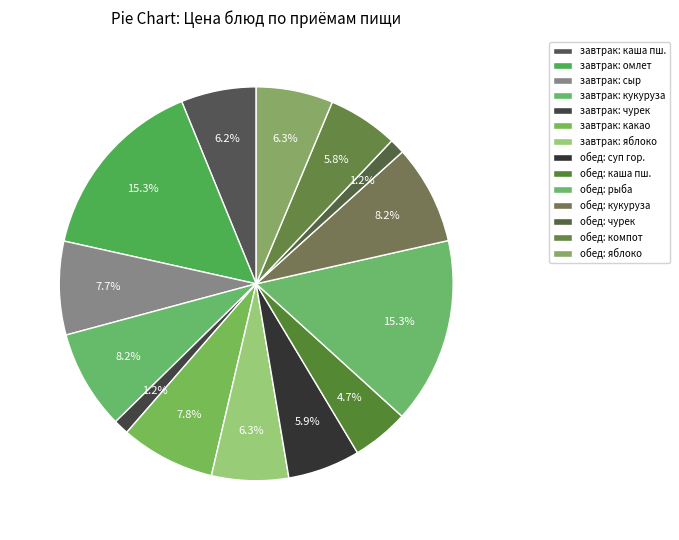

Count the number of slices in the pie.

14